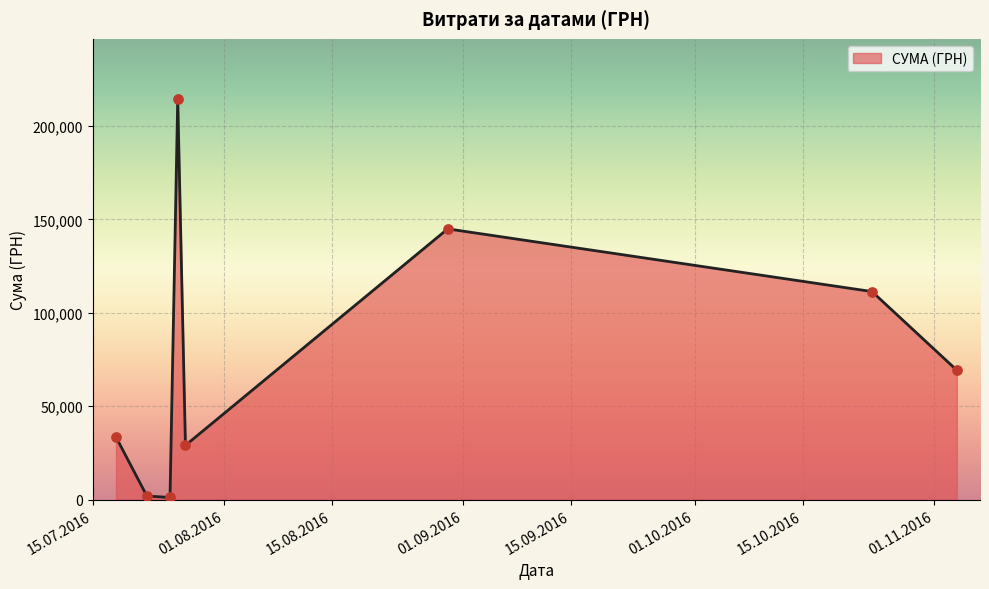

What is the maximum value shown in the chart?

214373.3